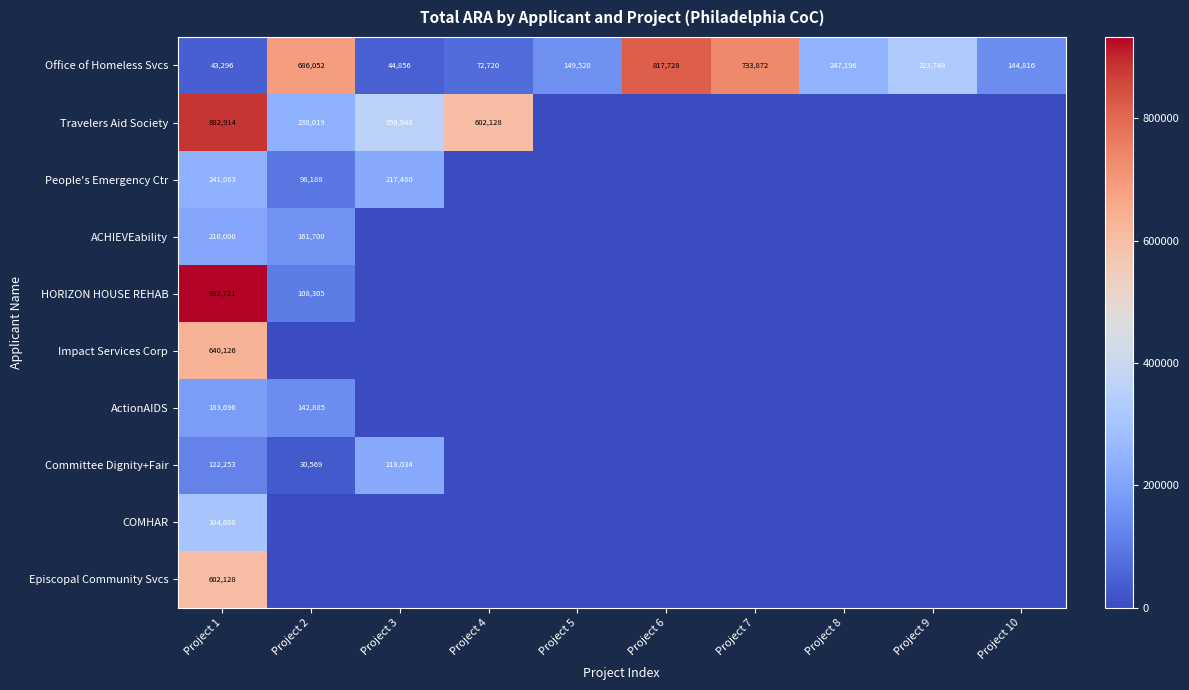

What is the sum of all Office of Homeless Svcs values?

3263804